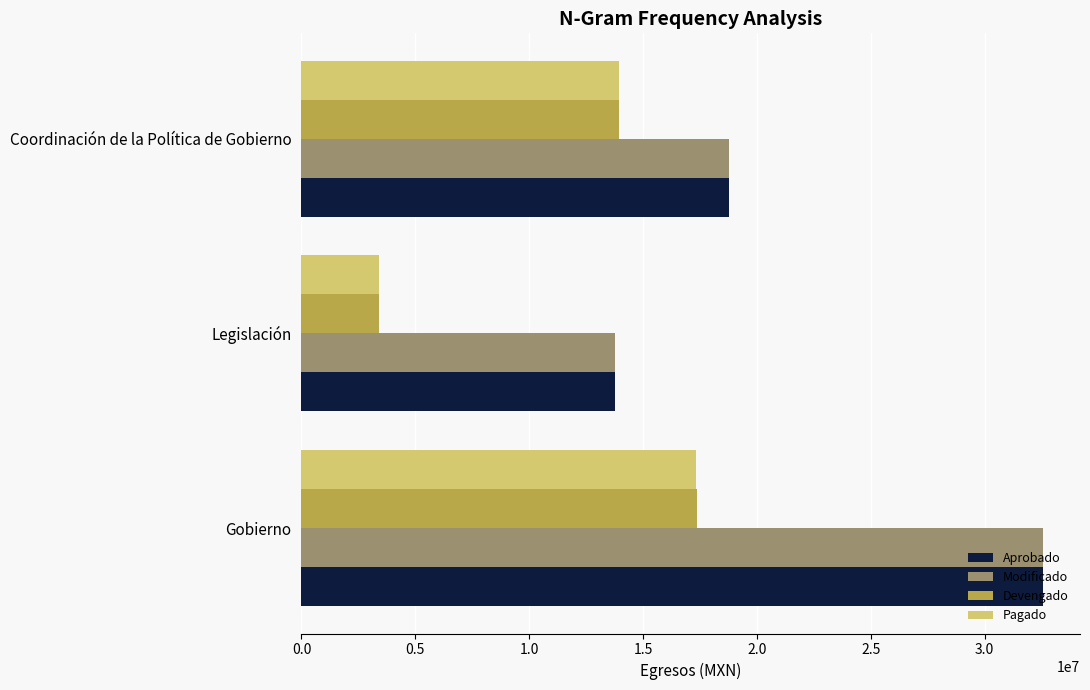

Rank the categories by Pagado value from highest to lowest.

Gobierno, Coordinación de la Política de Gobierno, Legislación